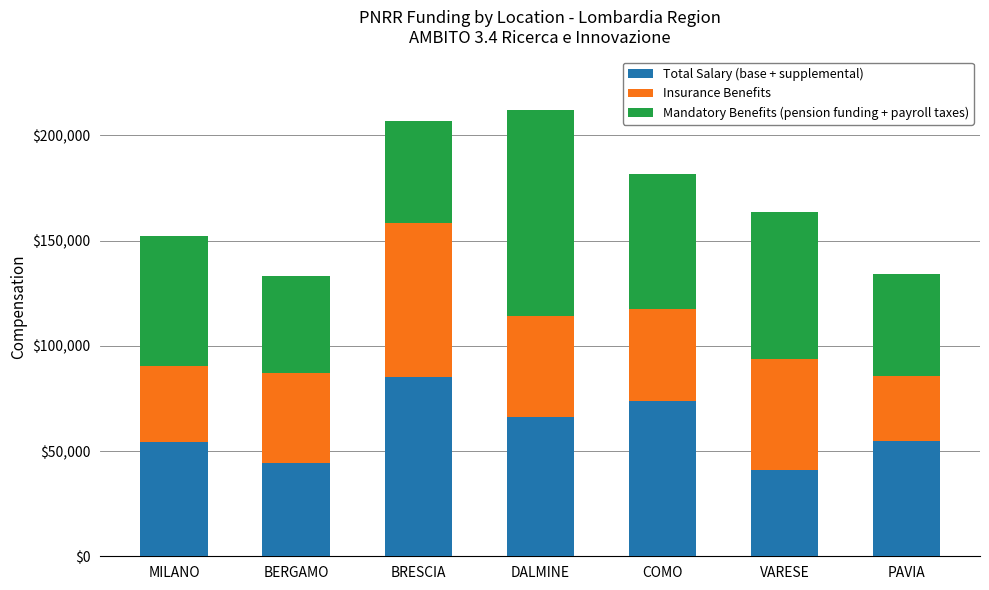

What is the sum of all Total Salary (base + supplemental) values?

419007.3